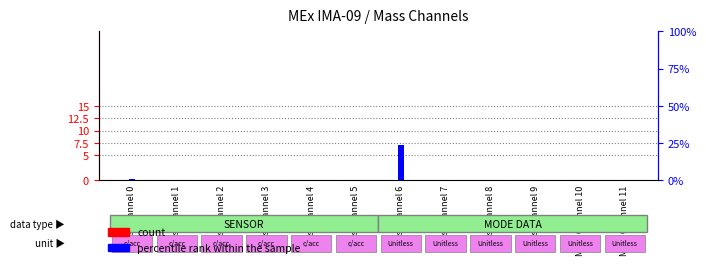

The value of percentile rank within the sample at Mass Channel 3 is -4.8. True or false?

False